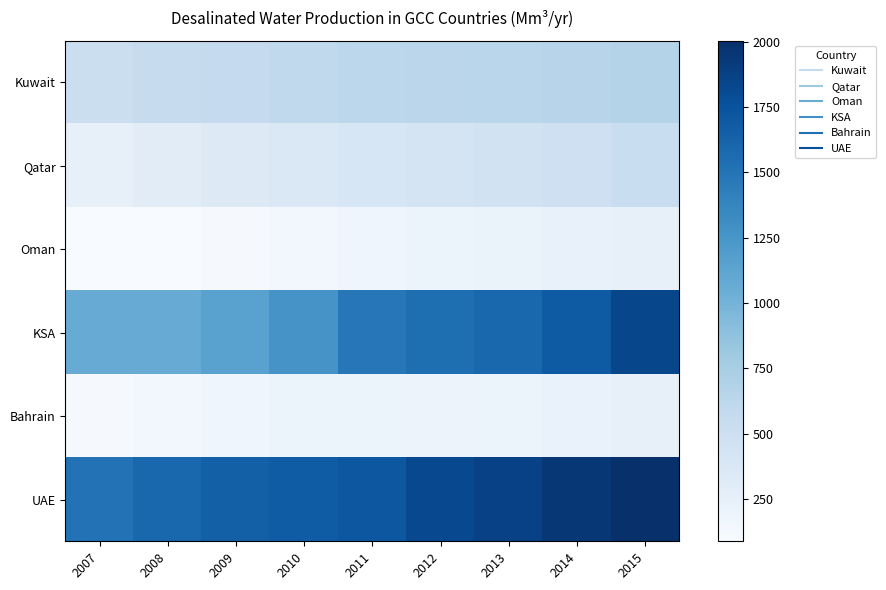

Which series has the widest spread of values?

KSA